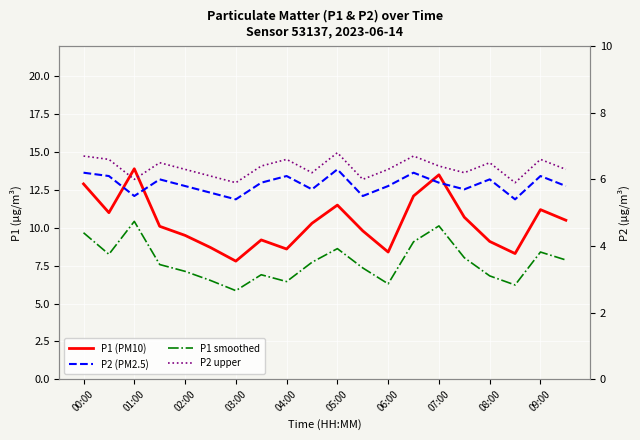

True or false: P2 upper has more than 2 points higher than both neighbors.

True